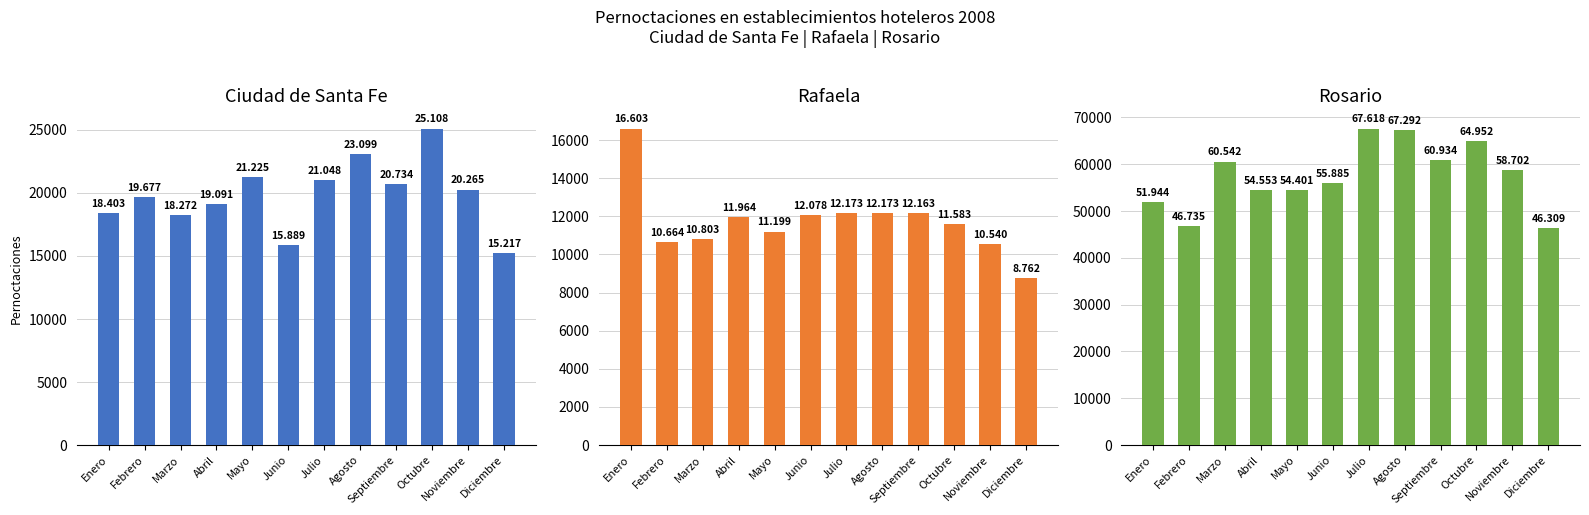

Where is Rafaela nearest to the value 12682?

Julio